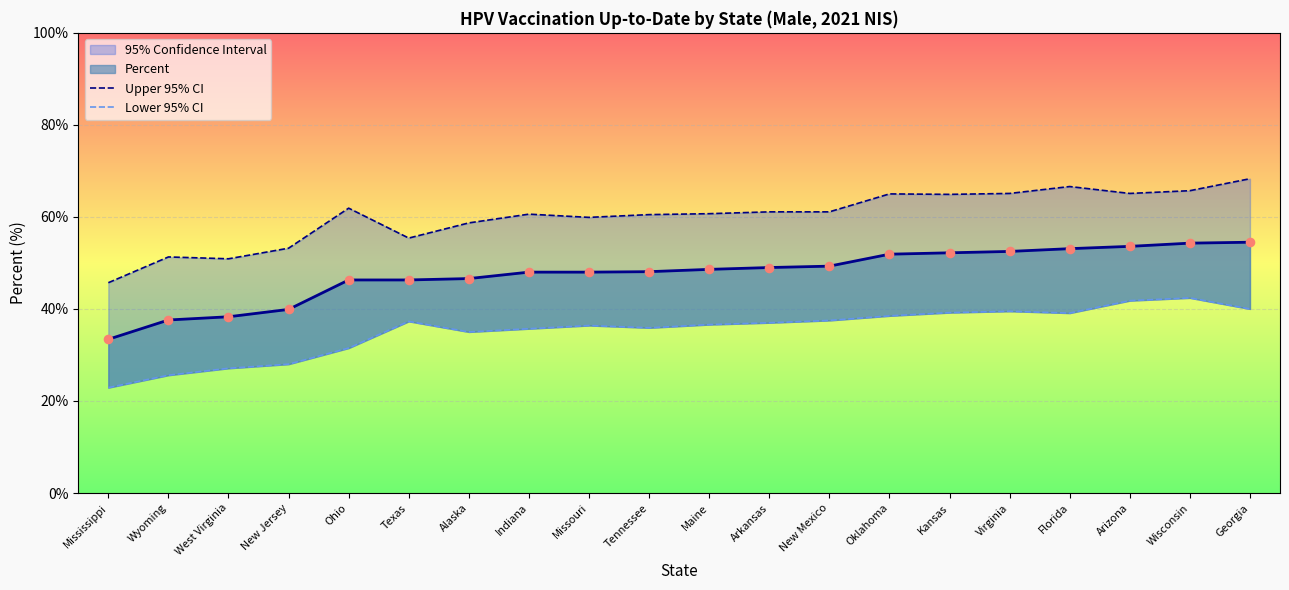

Which series has the largest total across all categories?

Upper 95% CI